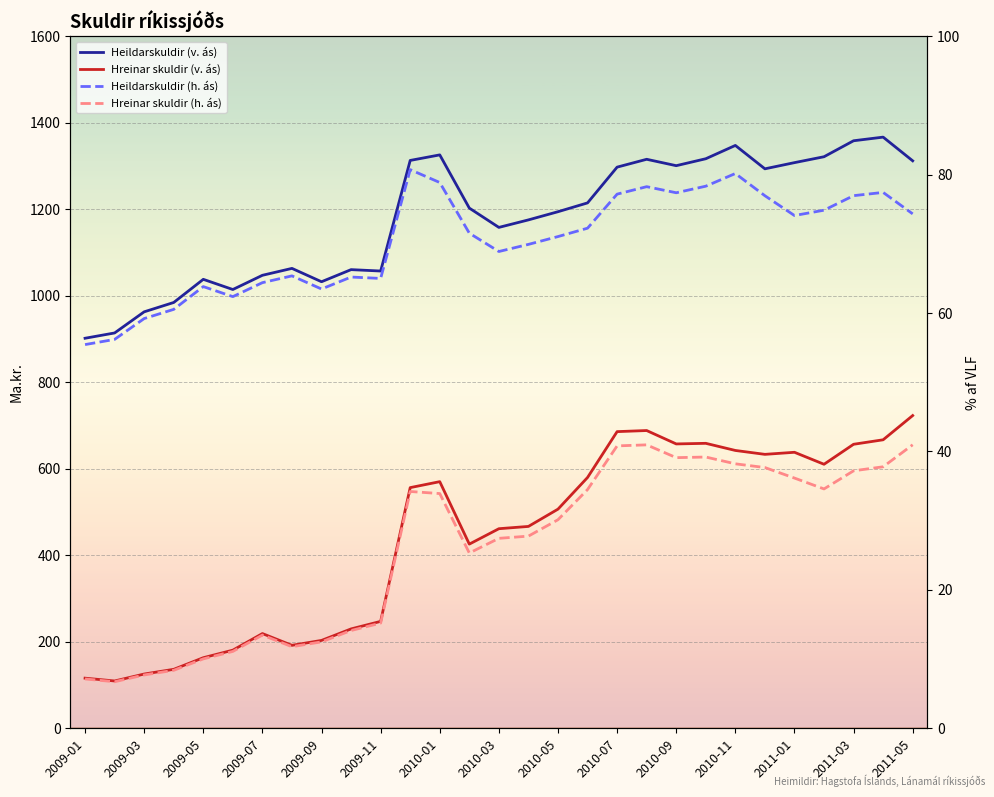

Reading left to right, what are all the values shown in this chart?

Heildarskuldir (v. ás): 901.8	914.1	962.9	984.5	1038.1	1014.5	1047.4	1063.4	1032.5	1060.5	1057.3	1313.0	1325.8	1202.8	1158.2	1175.5	1194.4	1214.8	1297.5	1315.6	1300.8	1316.9	1347.7	1293.6	1307.9	1321.5	1358.5	1366.9	1312.1
Hreinar skuldir (v. ás): 115.9	109.4	125.5	136.3	163.2	180.7	219.0	191.8	203.2	229.8	247.2	556.5	570.2	425.8	461.5	466.8	506.7	579.9	685.9	688.5	657.5	658.9	642.4	633.4	638.2	610.5	656.7	667.1	723.1
Heildarskuldir (h. ás): 55.5	56.2	59.2	60.5	63.8	62.4	64.4	65.4	63.5	65.2	65.0	80.7	78.9	71.5	68.9	69.9	71.1	72.3	77.2	78.3	77.4	78.3	80.2	77.0	74.1	74.9	77.0	77.4	74.3
Hreinar skuldir (h. ás): 7.1	6.7	7.7	8.4	10.0	11.1	13.5	11.8	12.5	14.1	15.2	34.2	33.9	25.3	27.4	27.8	30.1	34.5	40.8	41.0	39.1	39.2	38.2	37.7	36.2	34.6	37.2	37.8	41.0